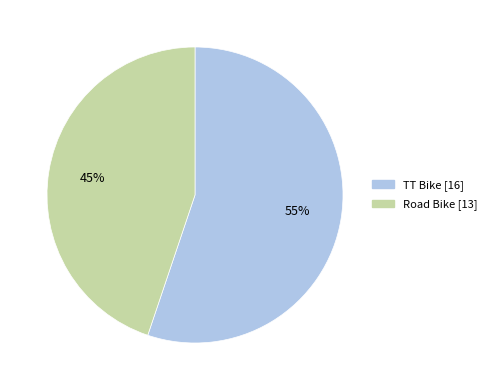

Combined, do TT Bike and Road Bike account for over 50%?

Yes